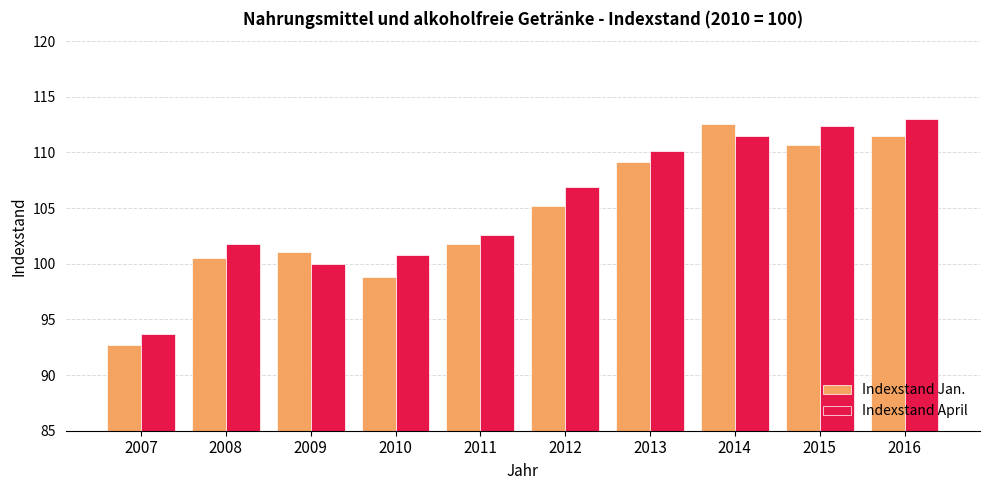

Which series has the widest spread of values?

Indexstand Jan.